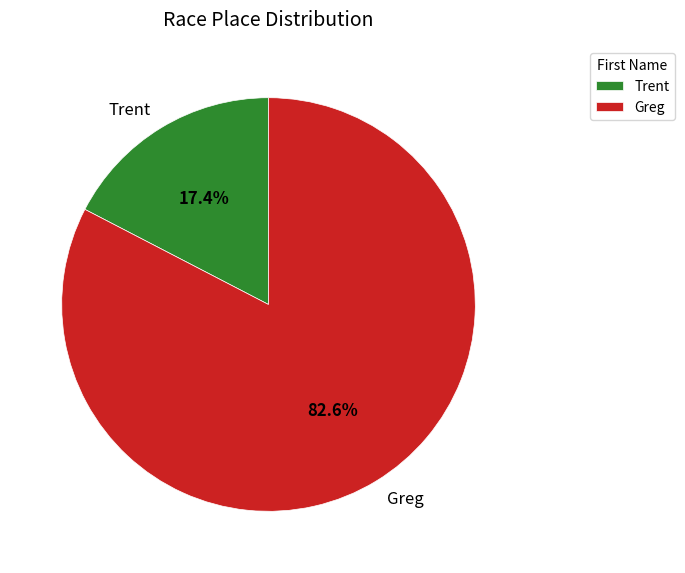

Does Trent account for over 50% of the chart?

No